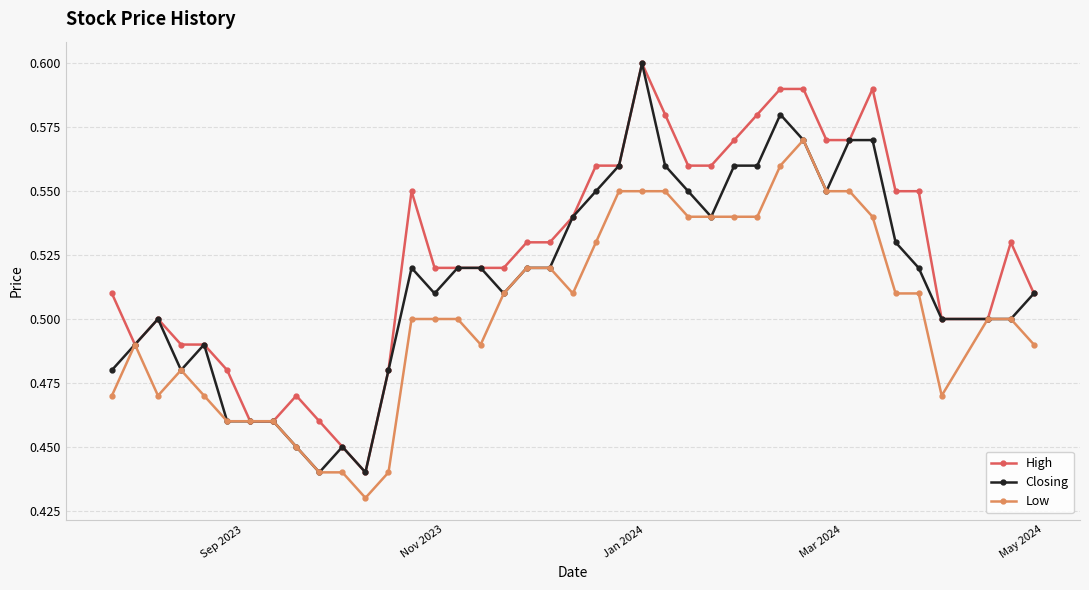

Count the Closing values in the range 0 to 1.

40